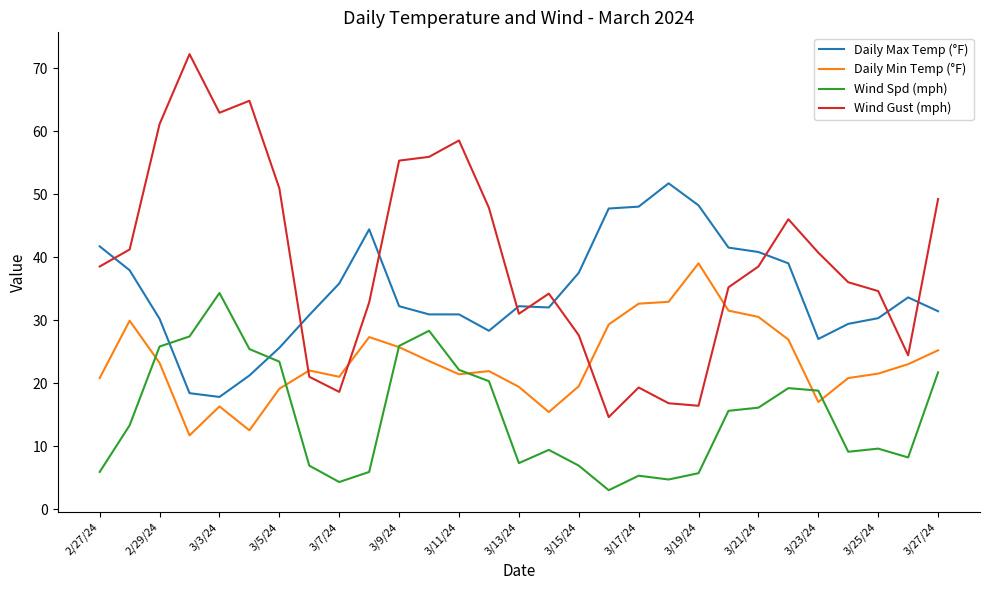

Rank the series by their maximum value, from highest to lowest.

Wind Gust (mph), Daily Max Temp (°F), Daily Min Temp (°F), Wind Spd (mph)